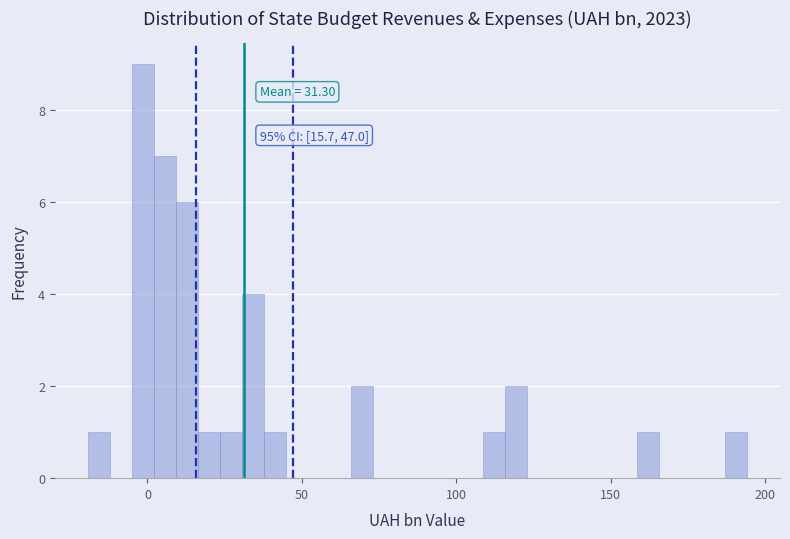

Read against the x-axis, roughly where is the centre of the tallest bar?

0